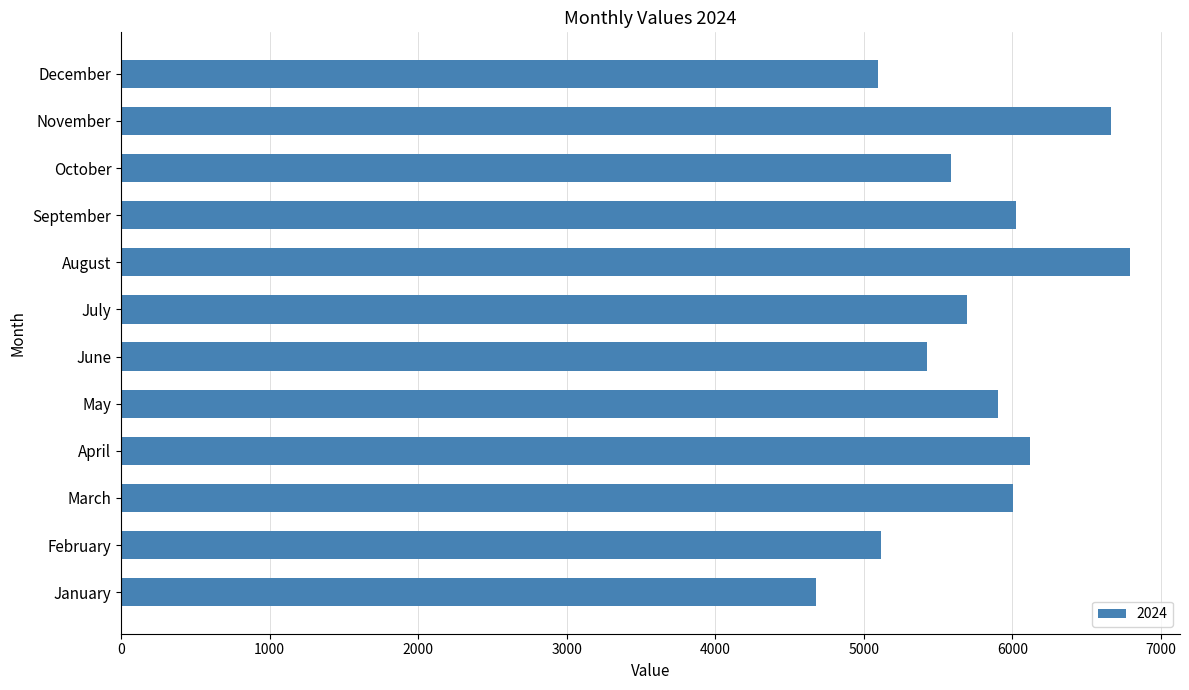

What is the smallest value displayed?

4679